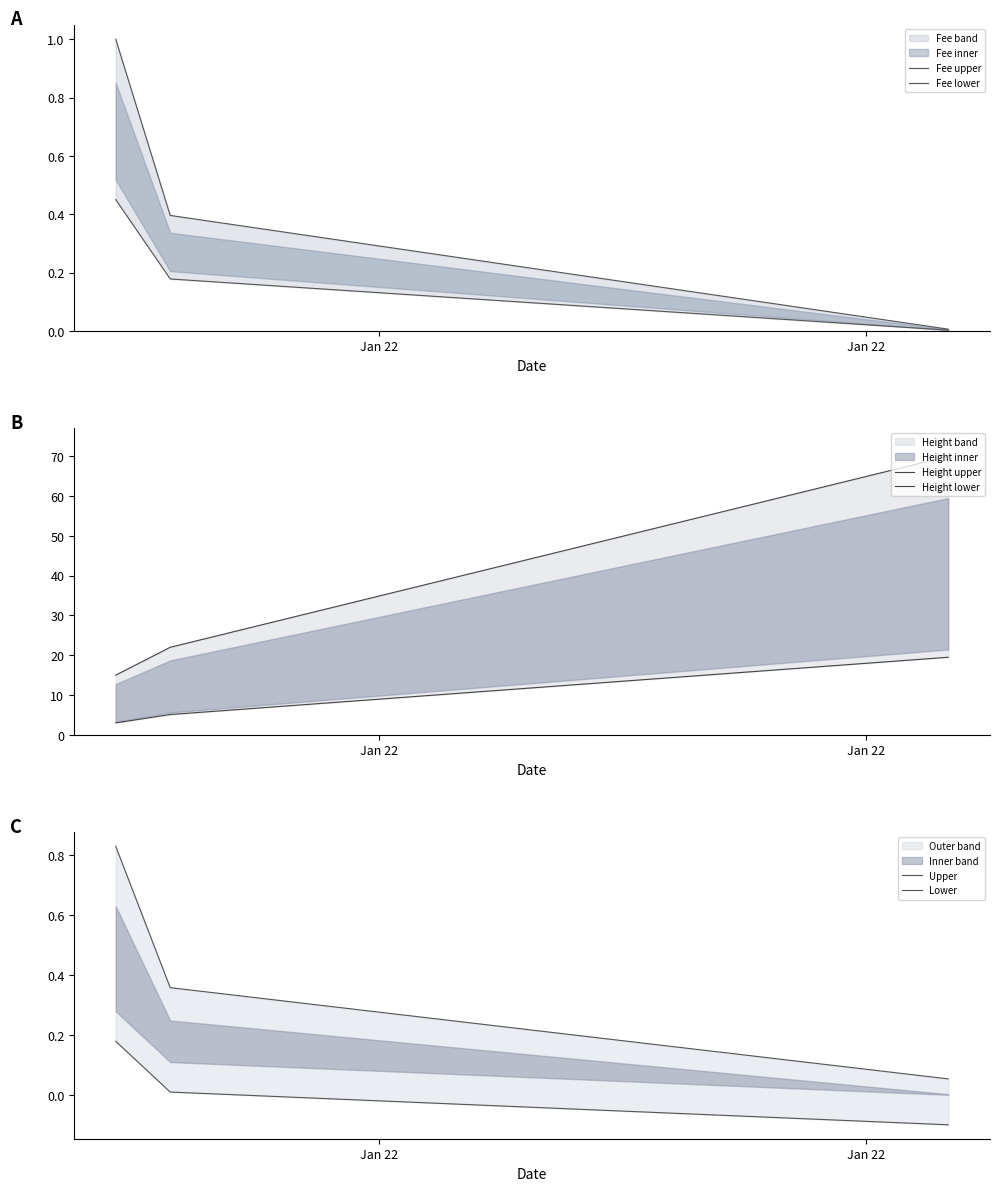

How many data points does each series have?

3